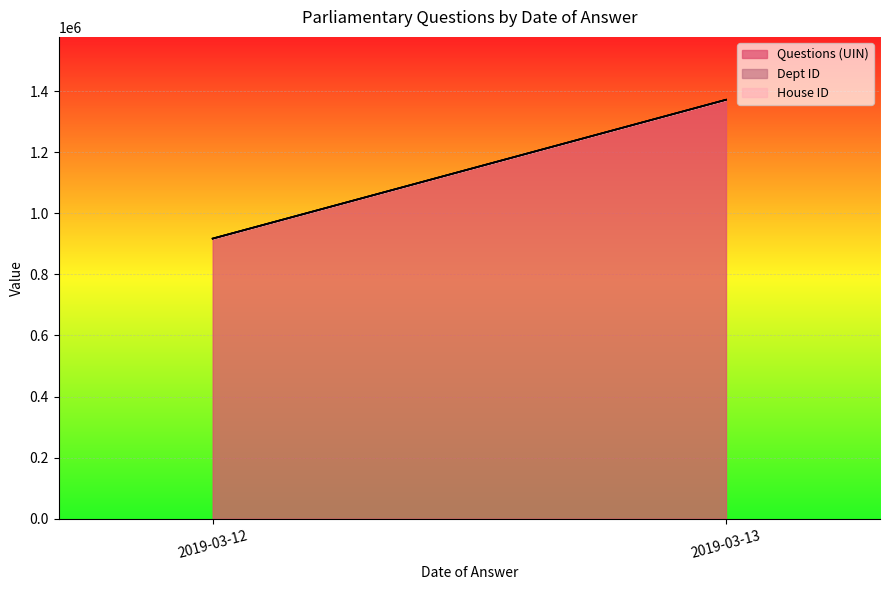

Rank the categories by Questions (UIN) value from highest to lowest.

2019-03-13, 2019-03-12